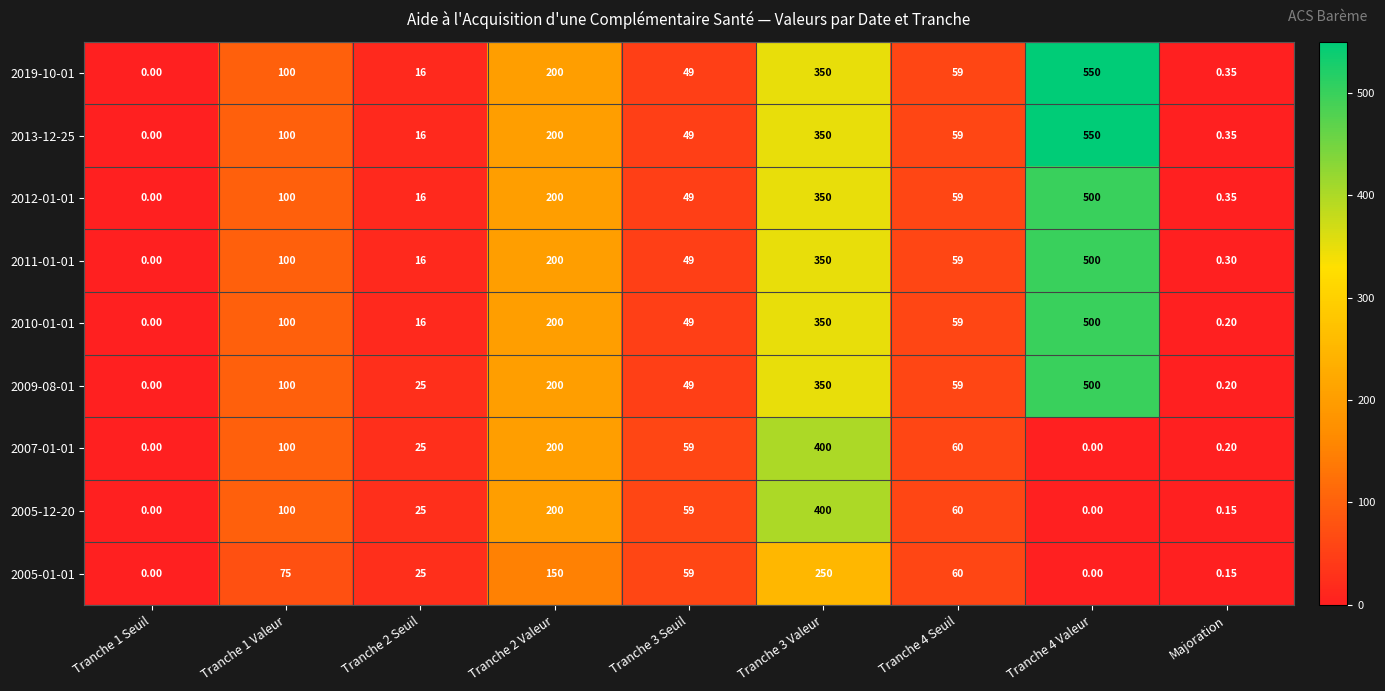

How many data points in 2011-01-01 are less than 59?

4